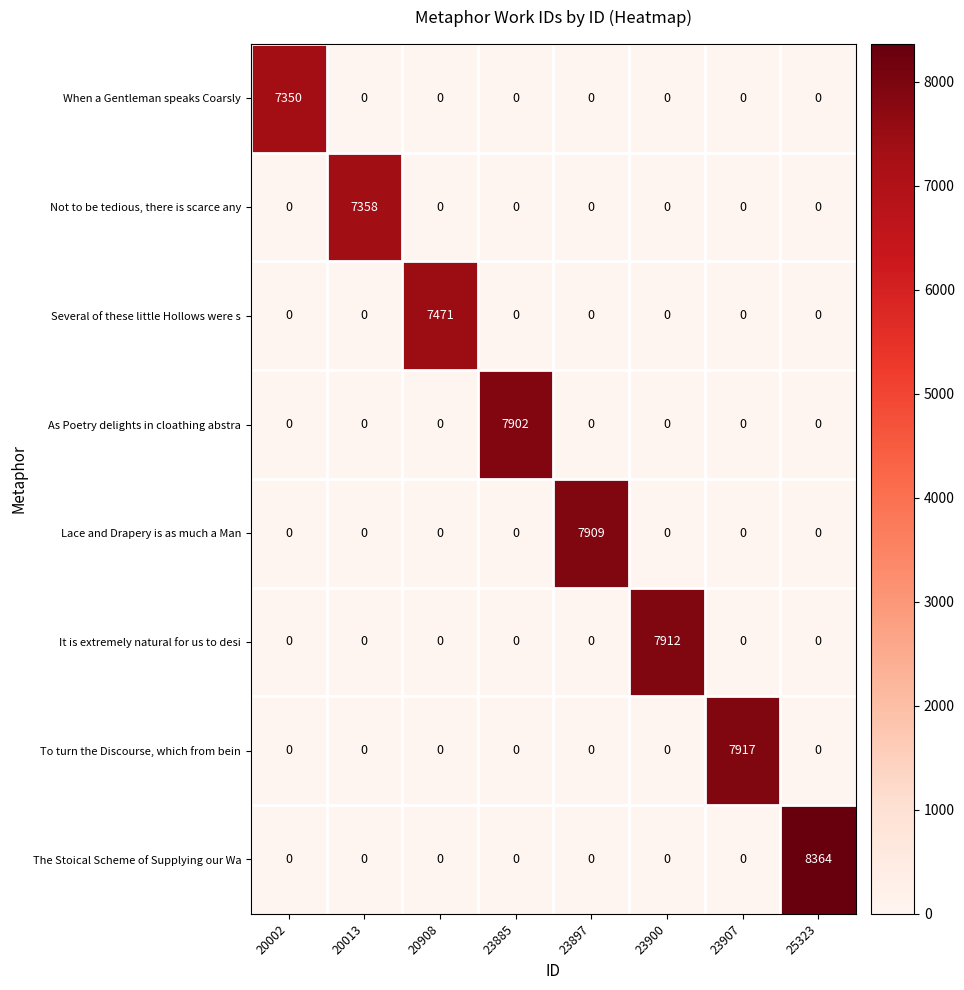

List the series in order of their peak value, lowest first.

When a Gentleman speaks Coarsly, Not to be tedious, there is scarce any, Several of these little Hollows were s, As Poetry delights in cloathing abstra, Lace and Drapery is as much a Man, It is extremely natural for us to desi, To turn the Discourse, which from bein, The Stoical Scheme of Supplying our Wa